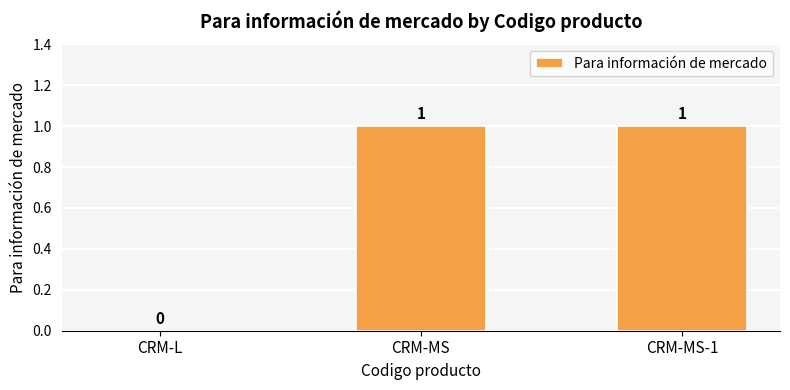

Is it true that the value at CRM-MS is 1?

True